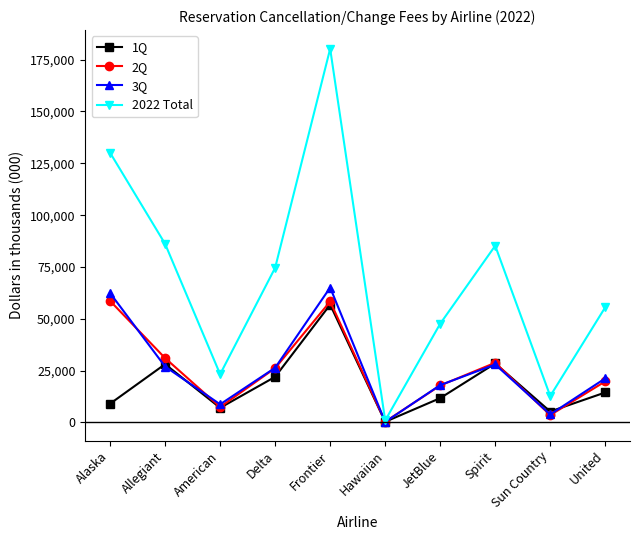

Which series has the largest range (max minus min)?

2022 Total